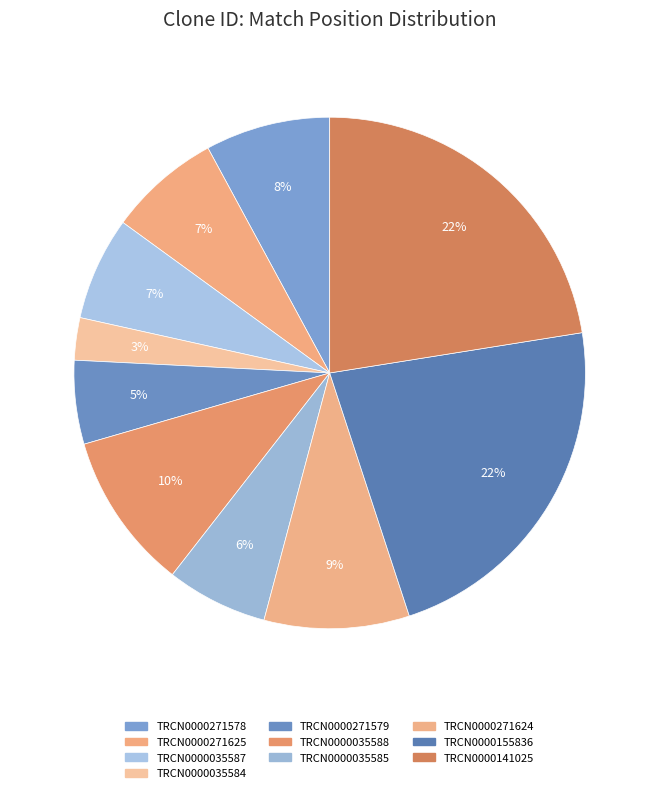

The TRCN0000271578 slice represents 16% of the pie. True or false?

False